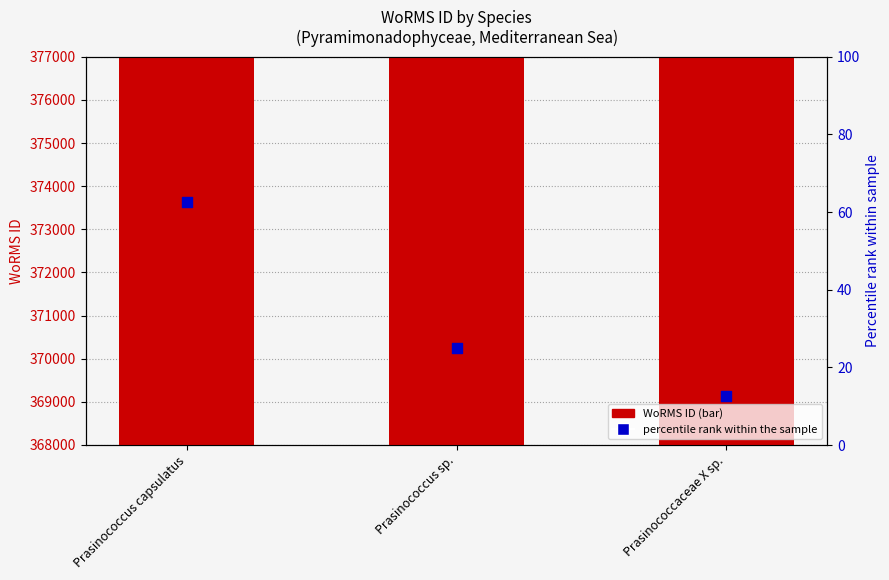

Is the value of WoRMS ID at Prasinococcus sp. greater than the value of Percentile rank (count) at Prasinococcus sp.?

Yes